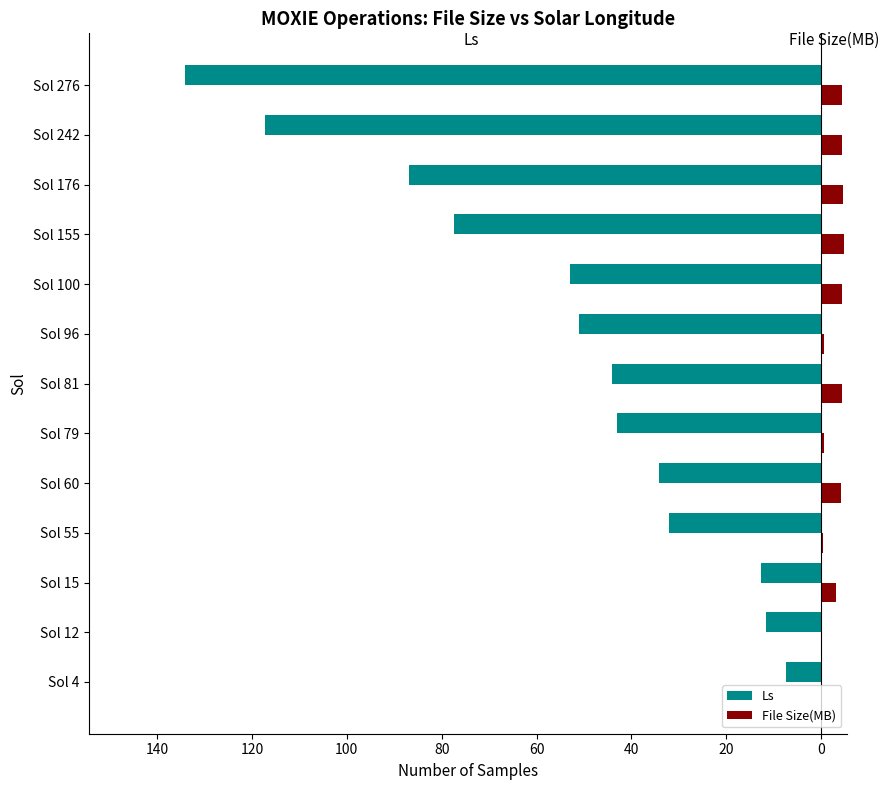

What are all the series names shown in the legend?

Ls, File Size(MB)